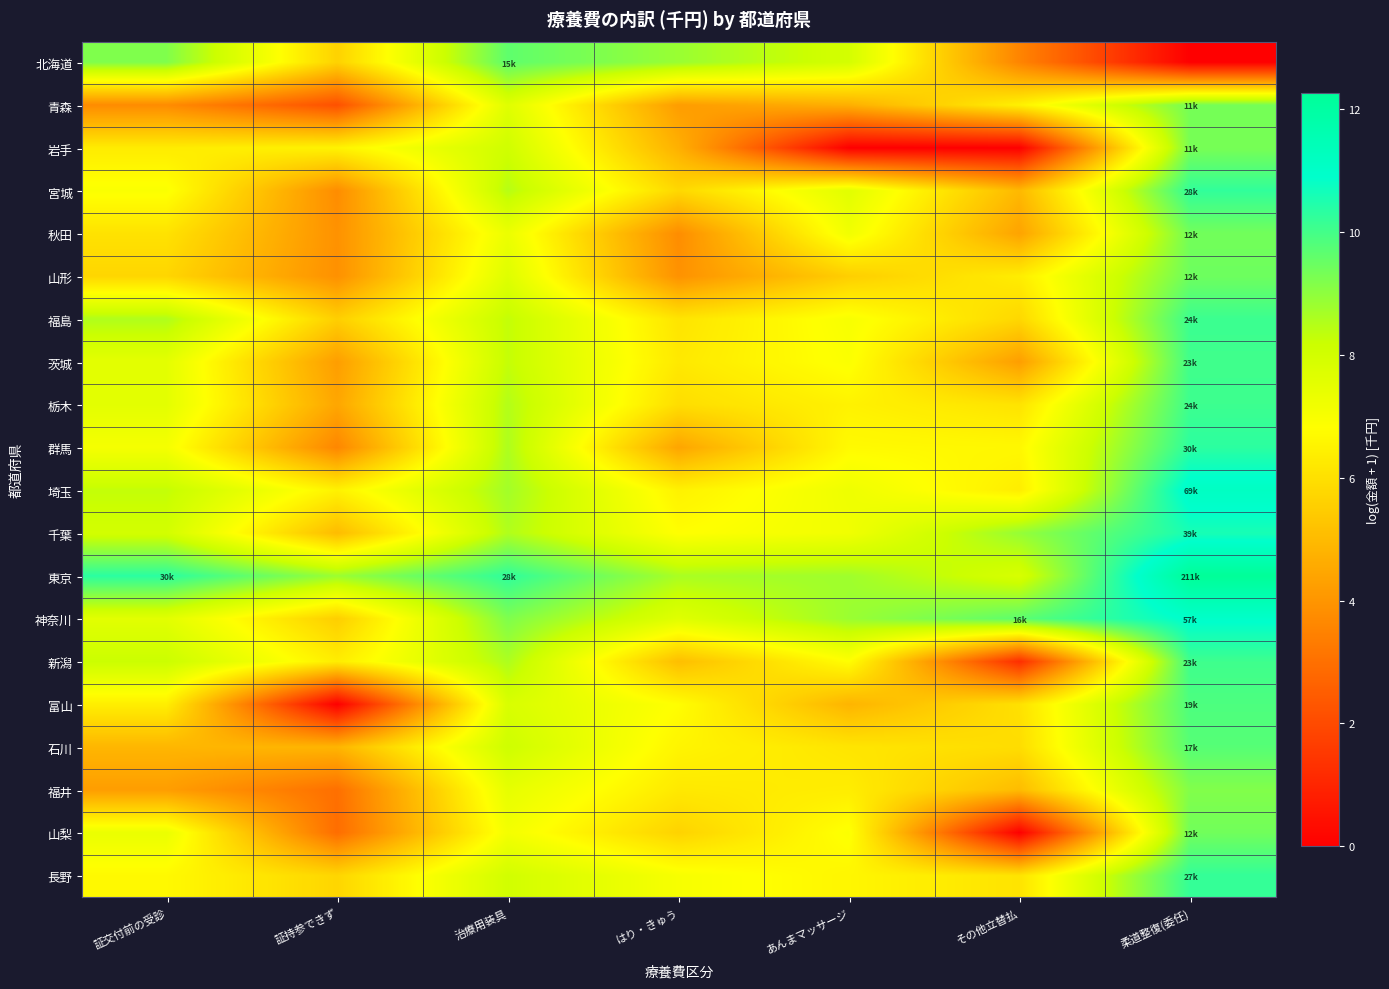

Which has a higher value, あんまマッサージ or 証交付前の受診?

証交付前の受診